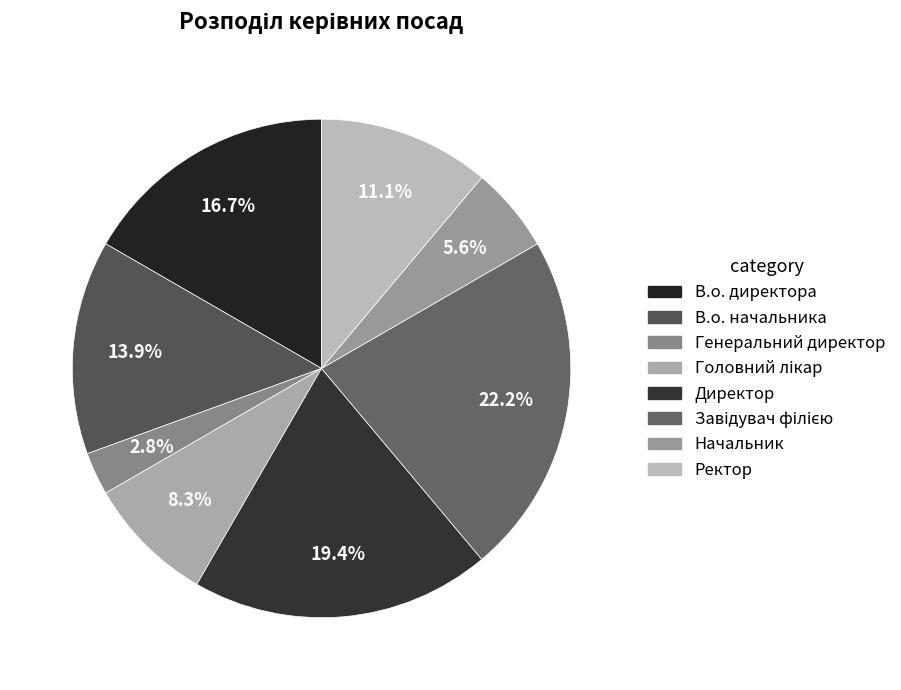

What is the smallest slice in the pie chart?

Генеральний директор